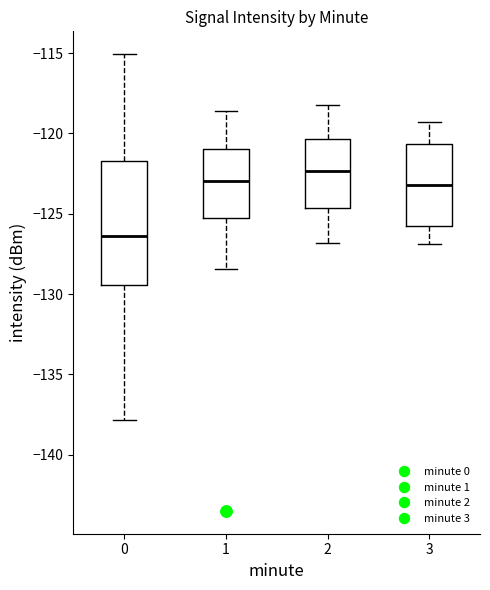

Reading left to right, read every box against the y-axis: the position of its median line, the range the box covers, and the ends of its whiskers. The values are not printed on the chart, so give them approximately, as read against the axis.

0: median -126.5, box -129.5 to -121.5, whiskers -138.0 to -115.0
1: median -123.0, box -125.5 to -121.0, whiskers -128.5 to -118.5
2: median -122.5, box -124.5 to -120.5, whiskers -127.0 to -118.0
3: median -123.0, box -125.5 to -120.5, whiskers -127.0 to -119.5